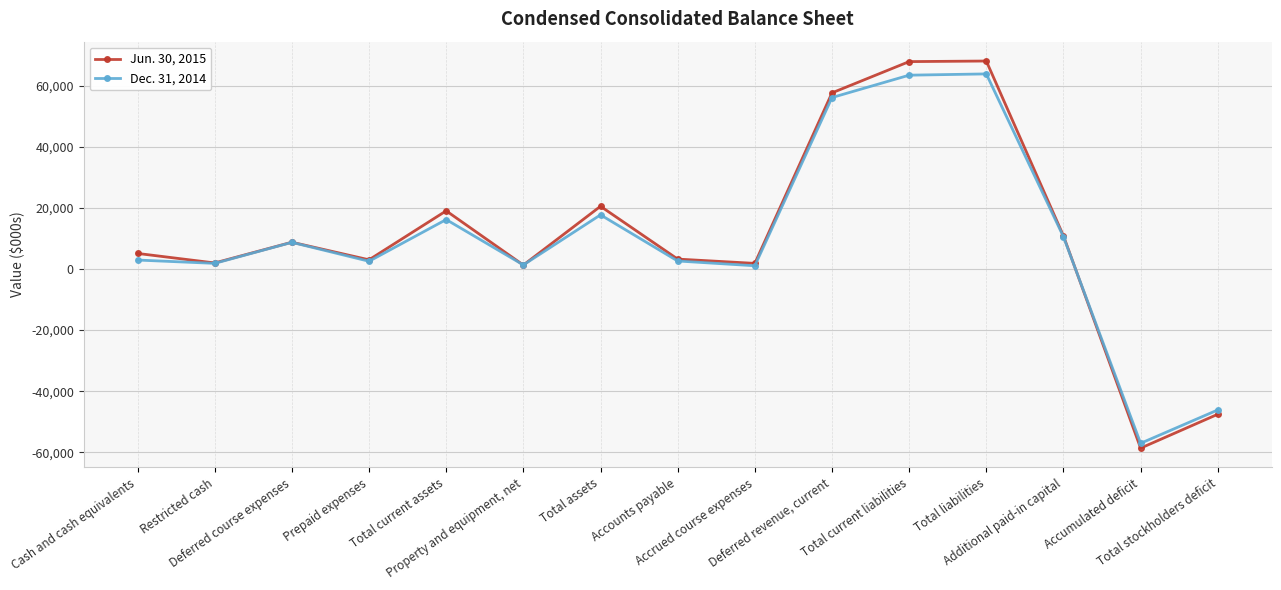

At how many categories does at least one series exceed 38683?

3